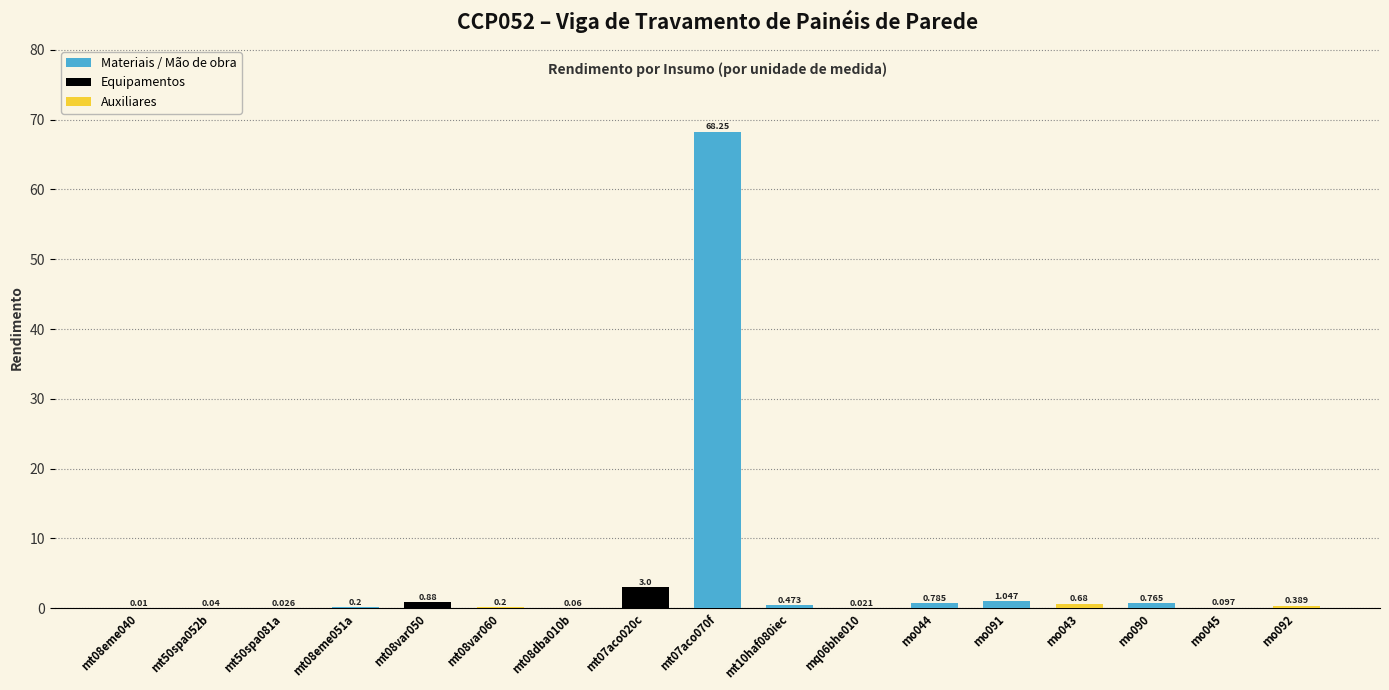

How many data points does each series have?

17